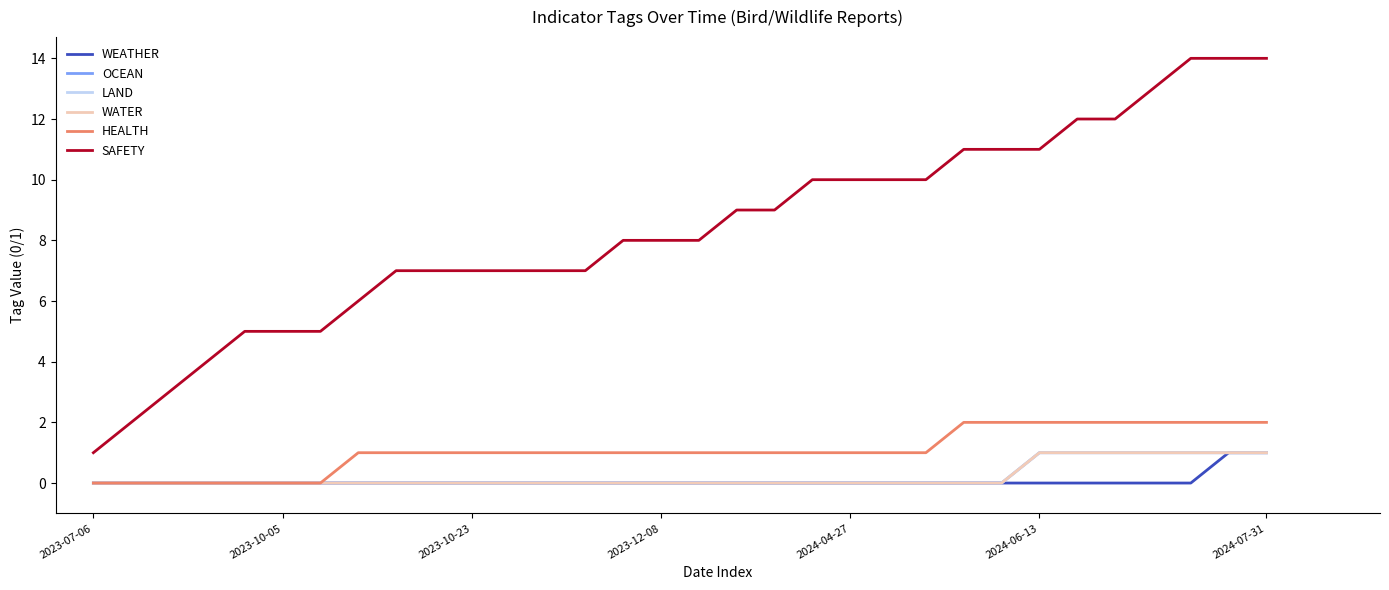

Which category has the lowest value across all series?

2023-07-06